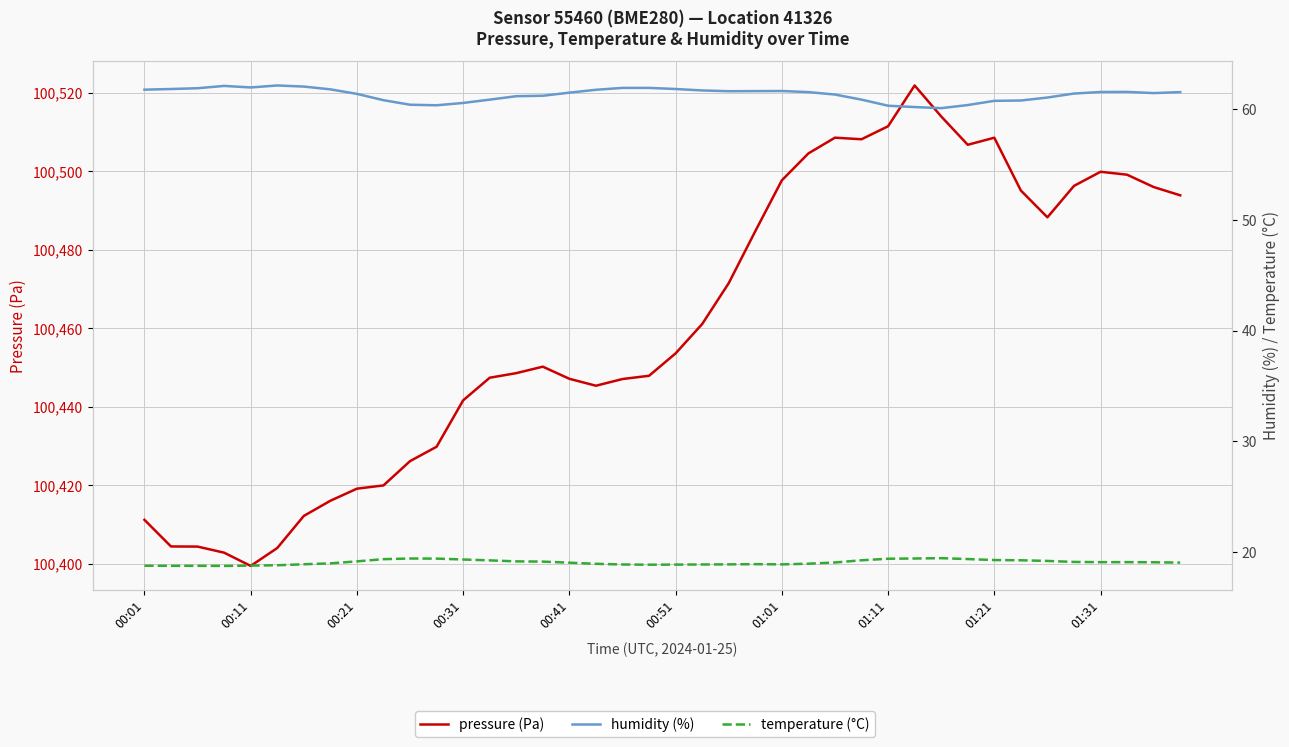

Reading right to left, transcribe all the data shown in this chart.

pressure (Pa): 100493.9	100496.0	100499.2	100499.9	100496.3	100488.3	100495.1	100508.6	100506.8	100514.0	100521.9	100511.5	100508.2	100508.6	100504.6	100497.7	100484.8	100471.5	100461.1	100453.6	100447.9	100447.1	100445.4	100447.1	100450.2	100448.6	100447.4	100441.6	100429.8	100426.2	100420.0	100419.1	100416.1	100412.2	100404.0	100399.4	100402.8	100404.4	100404.4	100411.2
humidity (%): 61.6	61.5	61.6	61.6	61.4	61.1	60.8	60.8	60.4	60.1	60.2	60.3	60.9	61.3	61.6	61.7	61.6	61.6	61.7	61.8	61.9	61.9	61.8	61.5	61.2	61.2	60.9	60.6	60.4	60.4	60.8	61.4	61.8	62.1	62.2	62.0	62.1	61.9	61.8	61.8
temperature (°C): 19.1	19.1	19.1	19.1	19.1	19.2	19.3	19.3	19.4	19.4	19.4	19.4	19.3	19.1	18.9	18.9	18.9	18.9	18.9	18.9	18.9	18.9	18.9	19.0	19.1	19.2	19.2	19.3	19.4	19.4	19.4	19.2	19.0	18.9	18.8	18.8	18.8	18.8	18.8	18.8